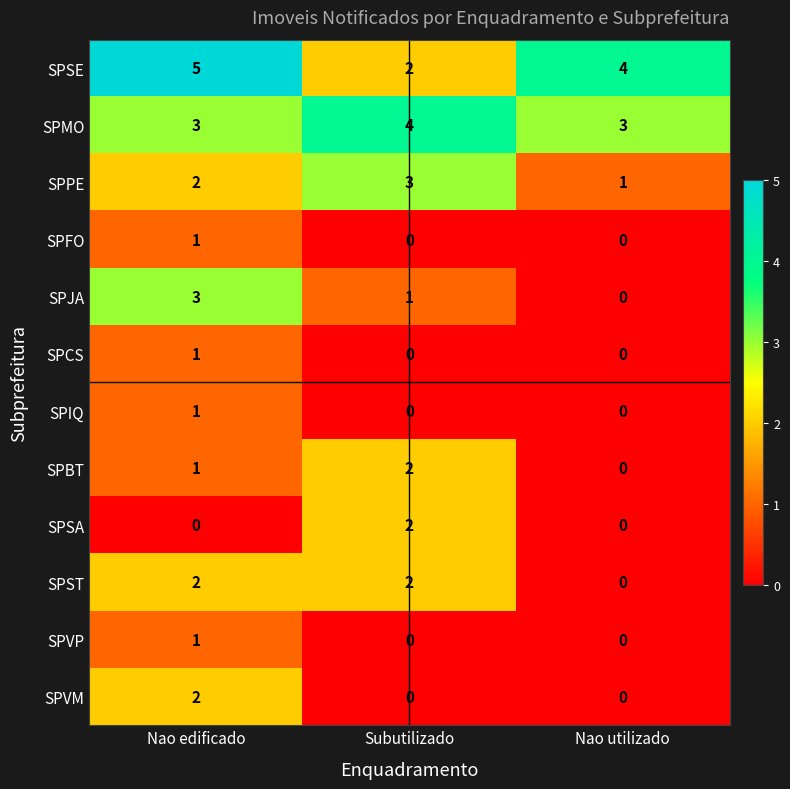

What is the maximum value shown in the chart?

5